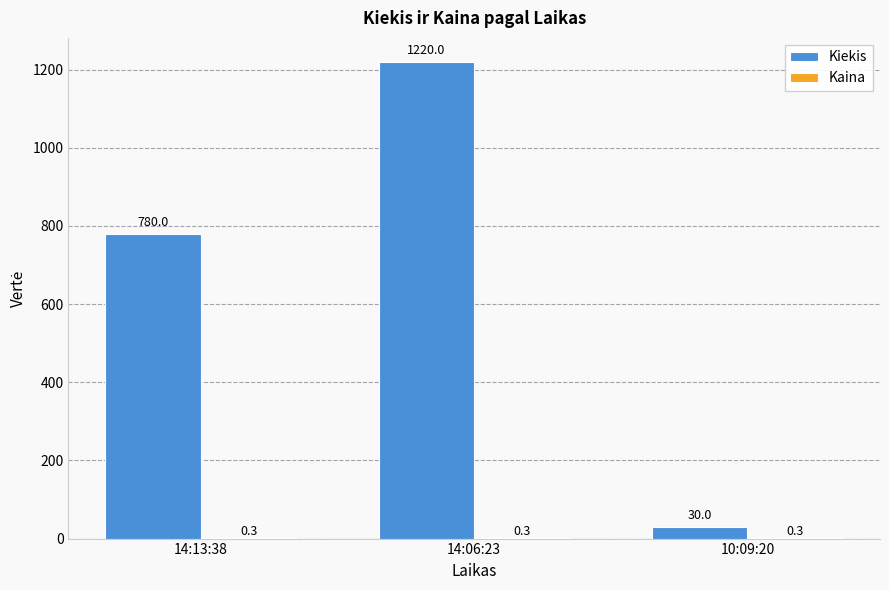

How many series are shown in this chart?

2